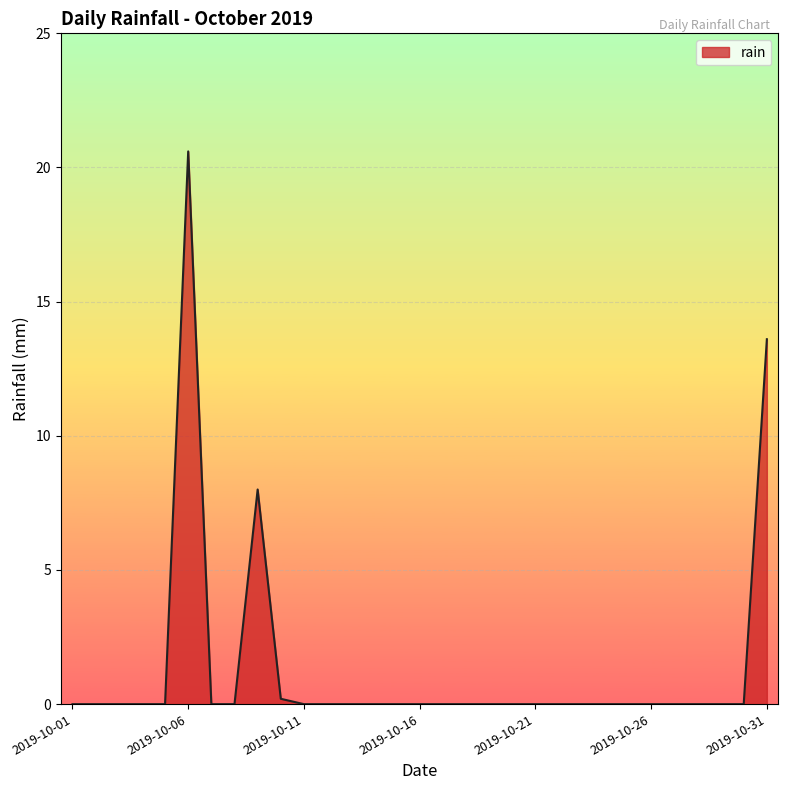

What is the difference between the maximum and minimum values?

20.6